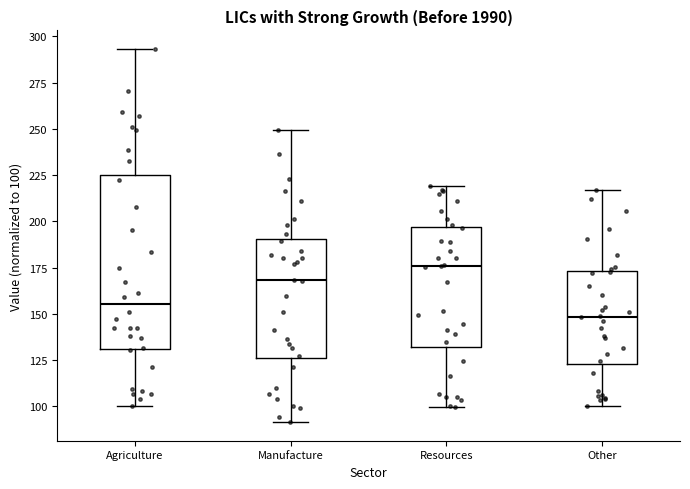

Reading left to right, transcribe this box plot: for each box, give where its median line is, the range the box spans, and where its two whiskers end, as read against the y-axis. The values are not printed on the chart, so give them approximately, as read against the axis.

Agriculture: median 155, box 130 to 225, whiskers 100 to 295
Manufacture: median 170, box 125 to 190, whiskers 90 to 250
Resources: median 175, box 130 to 195, whiskers 100 to 220
Other: median 150, box 125 to 175, whiskers 100 to 215